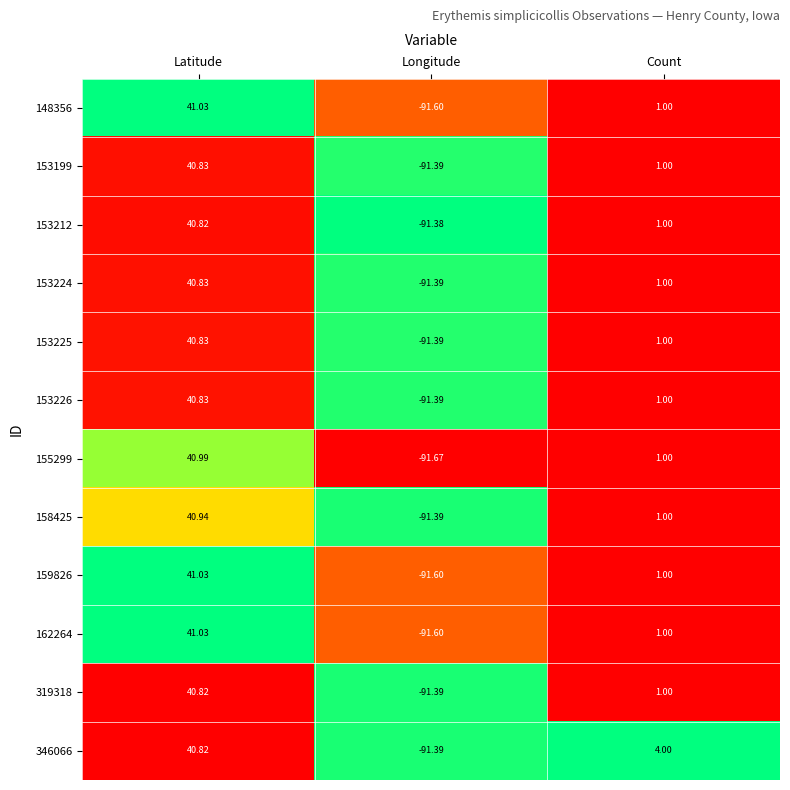

List the labels in order of 162264 value, largest first.

Latitude, Count, Longitude